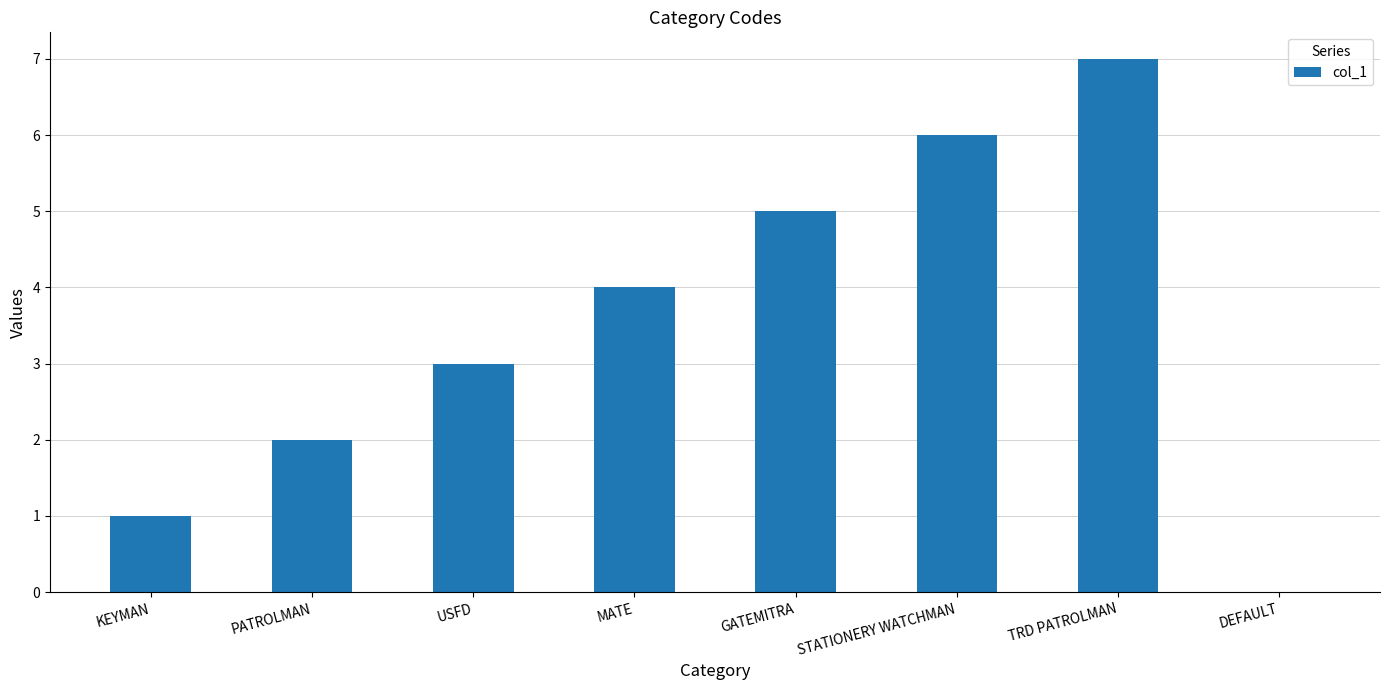

How many values are above zero?

7